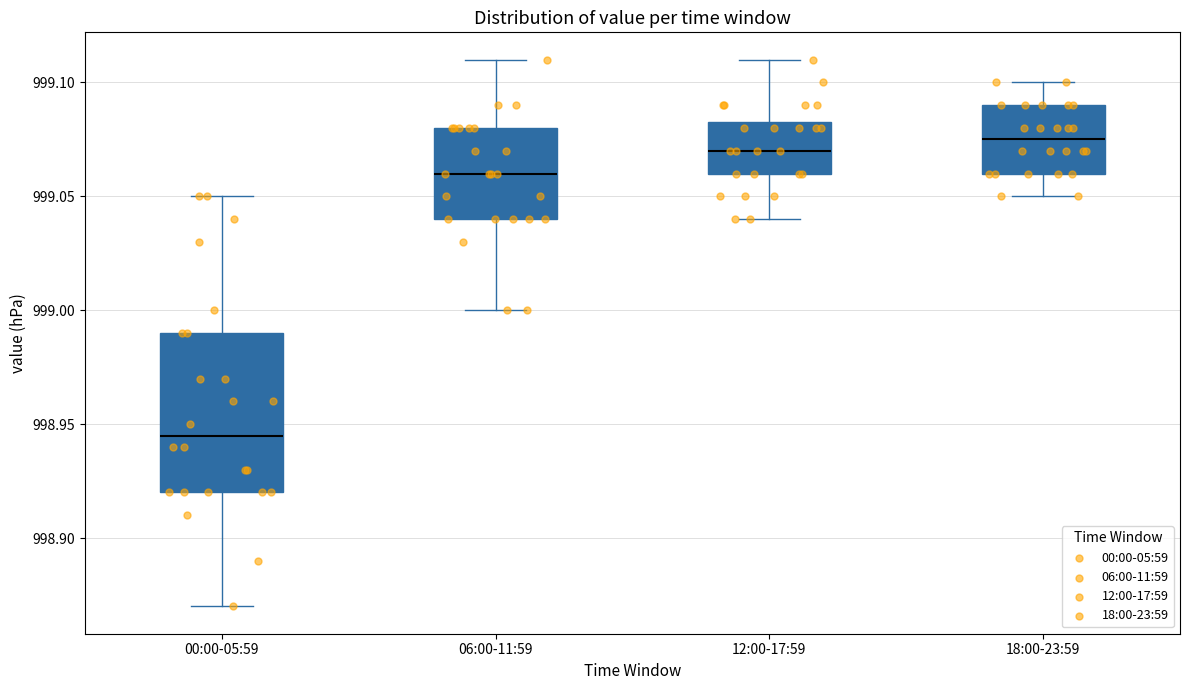

Reading left to right, transcribe this box plot: for each box, give where its median line is, the range the box spans, and where its two whiskers end, as read against the y-axis. The values are not printed on the chart, so give them approximately, as read against the axis.

00:00-05:59: median 998.945, box 998.920 to 998.990, whiskers 998.870 to 999.050
06:00-11:59: median 999.060, box 999.040 to 999.080, whiskers 999.000 to 999.110
12:00-17:59: median 999.070, box 999.060 to 999.085, whiskers 999.040 to 999.110
18:00-23:59: median 999.075, box 999.060 to 999.090, whiskers 999.050 to 999.100